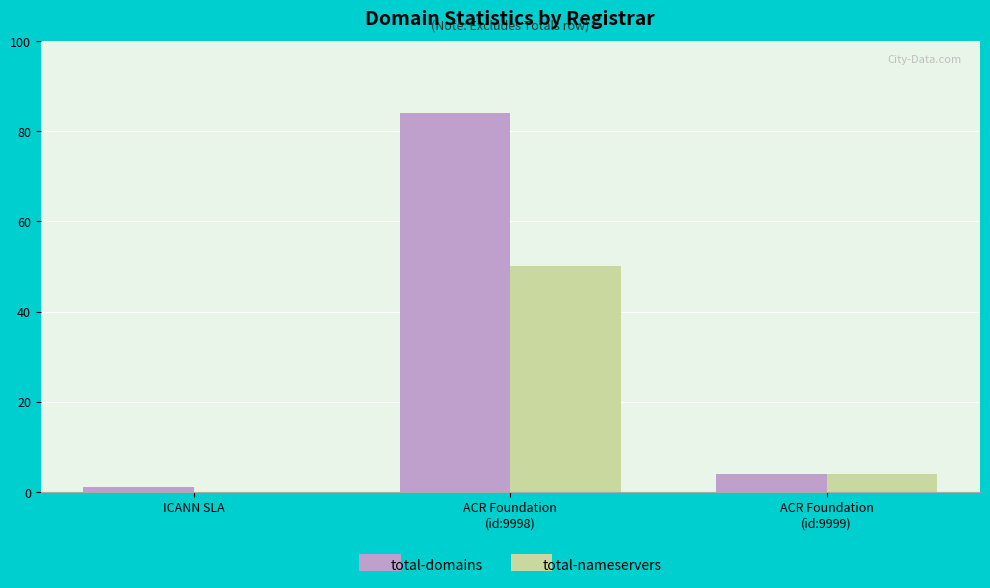

Which series has the largest total across all categories?

total-domains